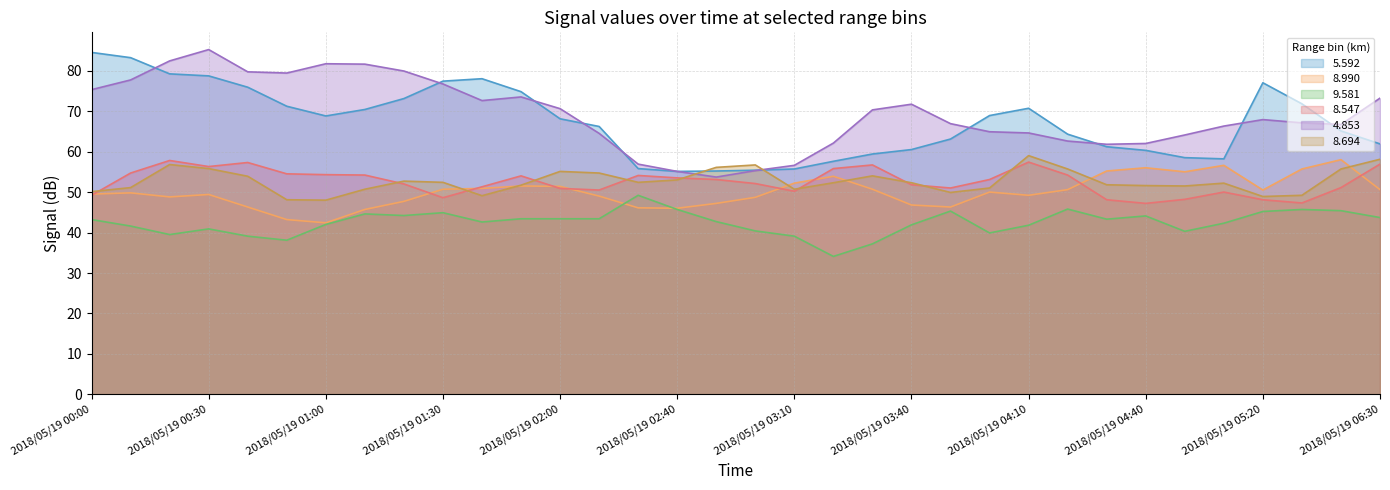

True or false: 8.990 has a value of 48.7 at 2018/05/19 03:00.

True